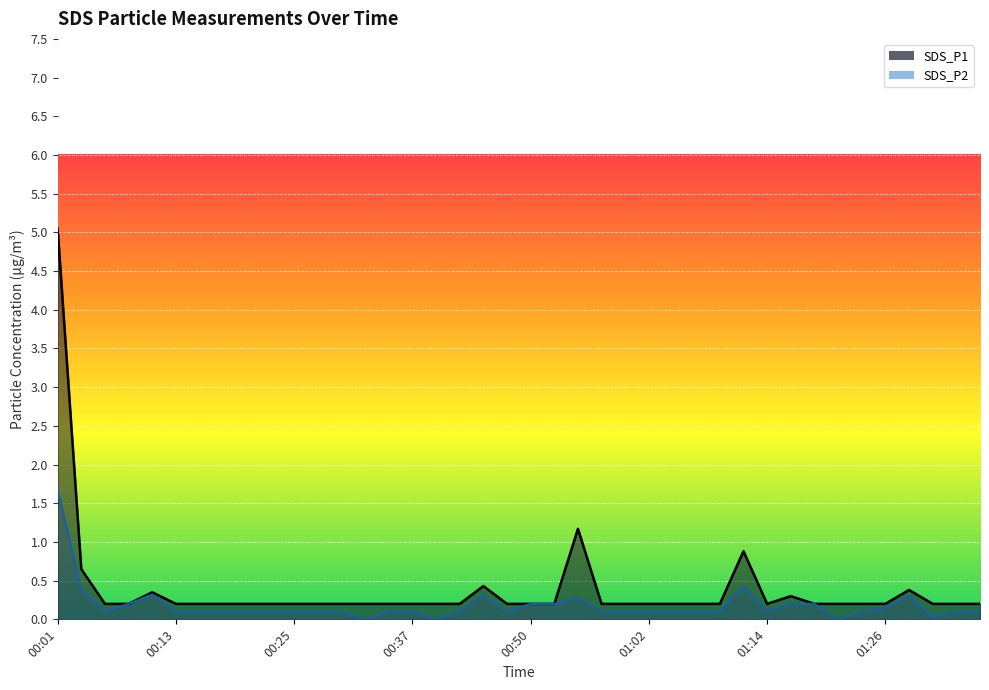

How many lines are shown in the chart?

2